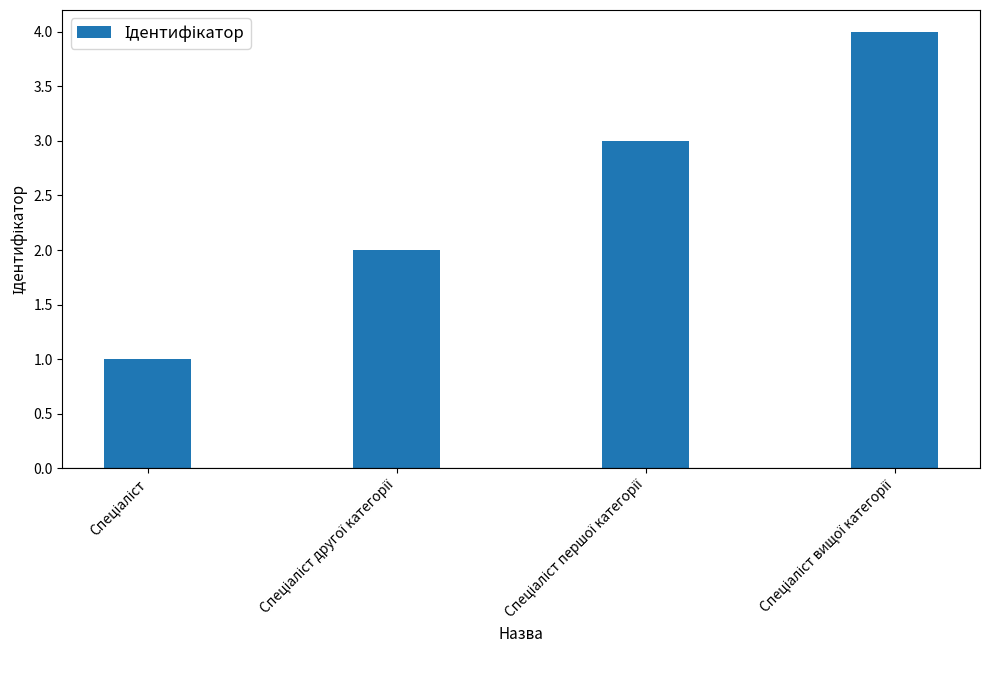

What is the greatest value displayed?

4